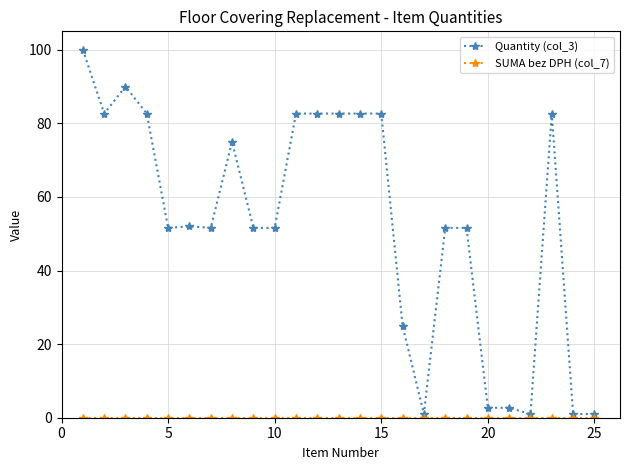

At how many categories does at least one series exceed 72?

11